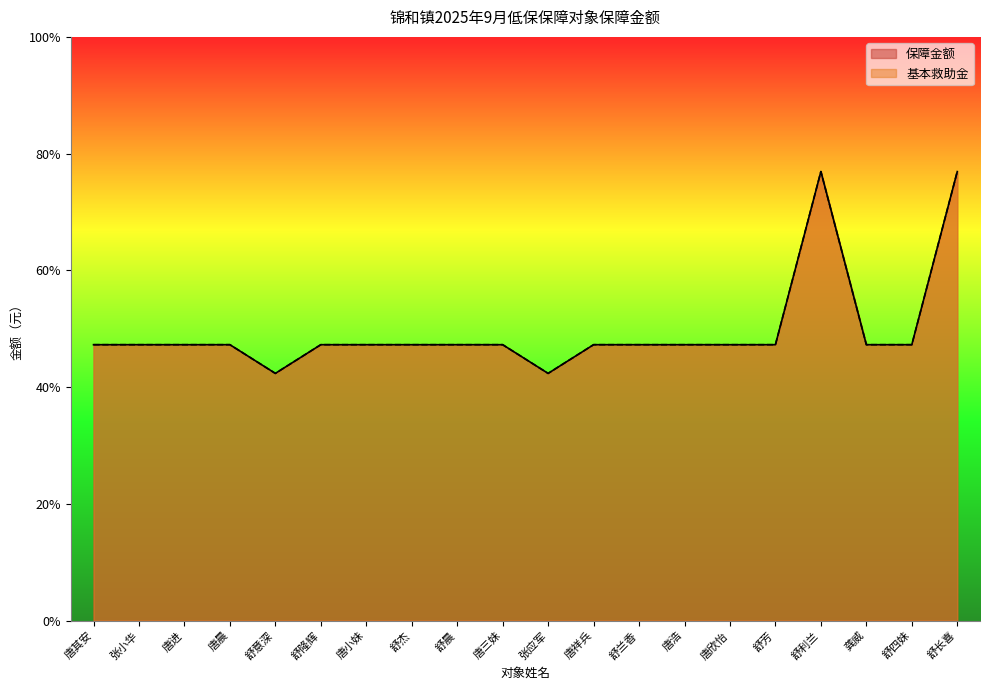

Is the value of 基本救助金 at 唐进 greater than the value of 保障金额 at 舒意深?

Yes